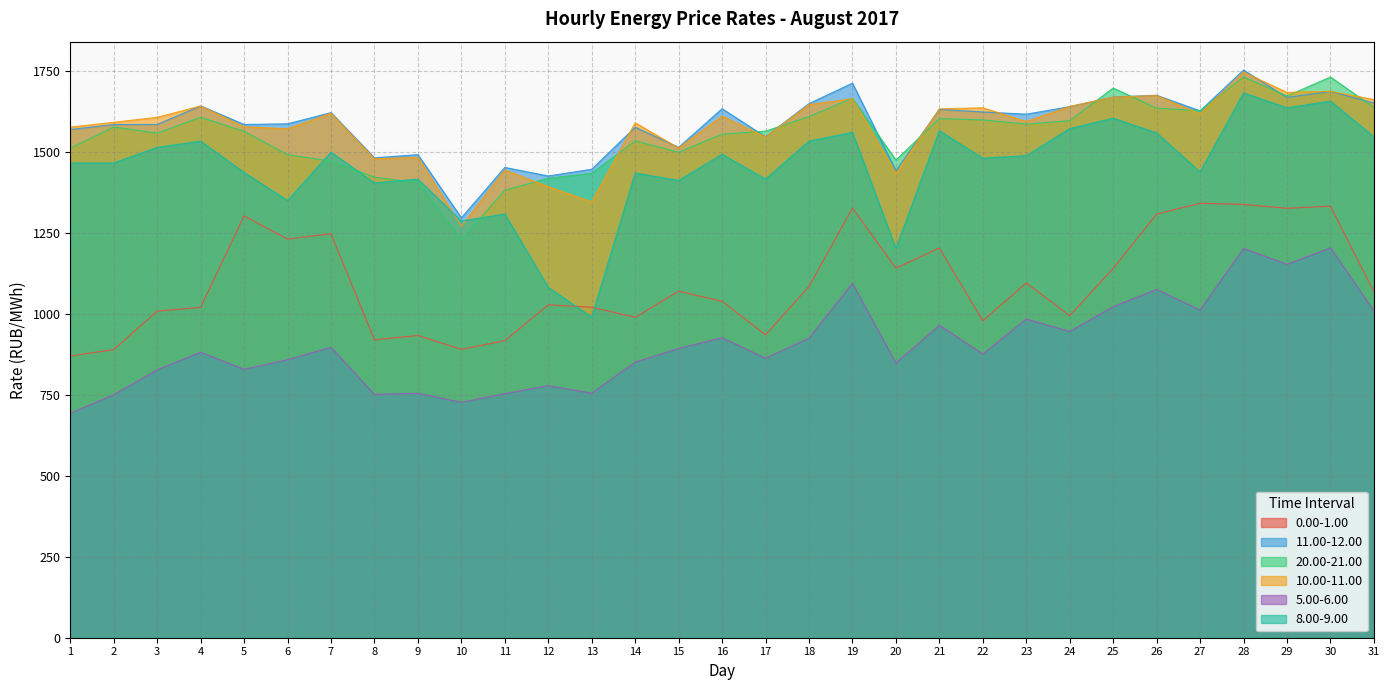

At which label is 0.00-1.00 closest to 1105?

23